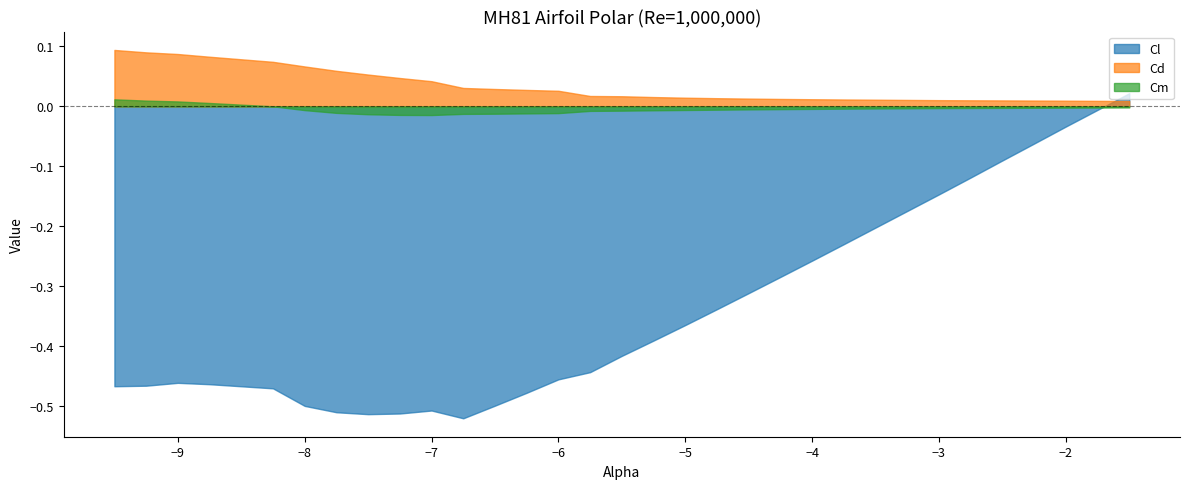

At how many categories does at least one series exceed 0?

30